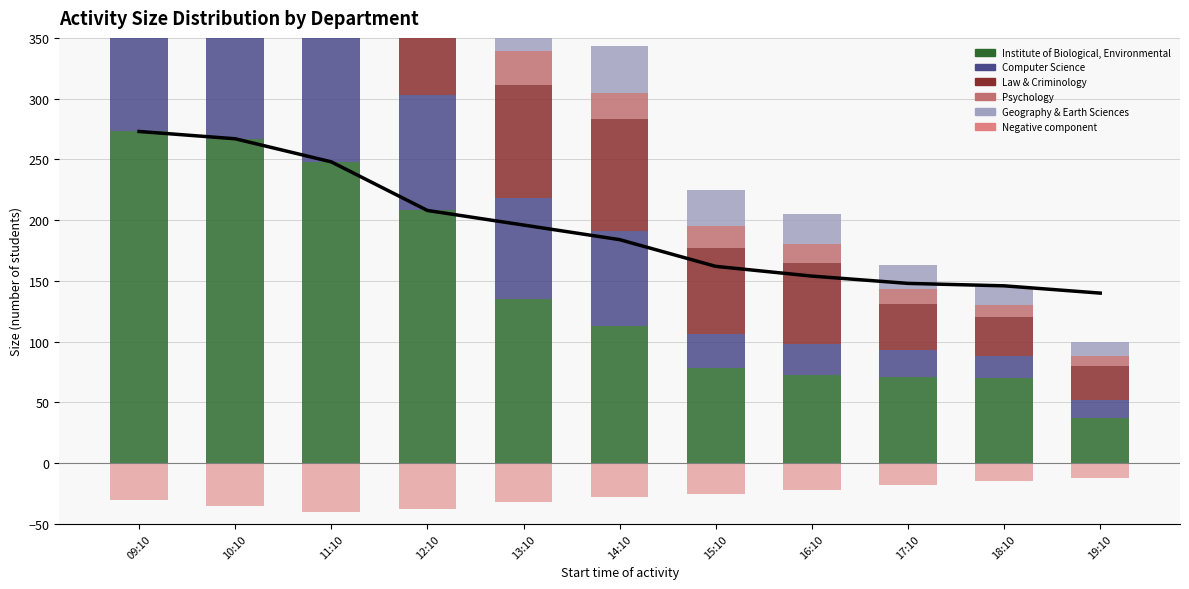

At which label is Psychology closest to 78?

10:10